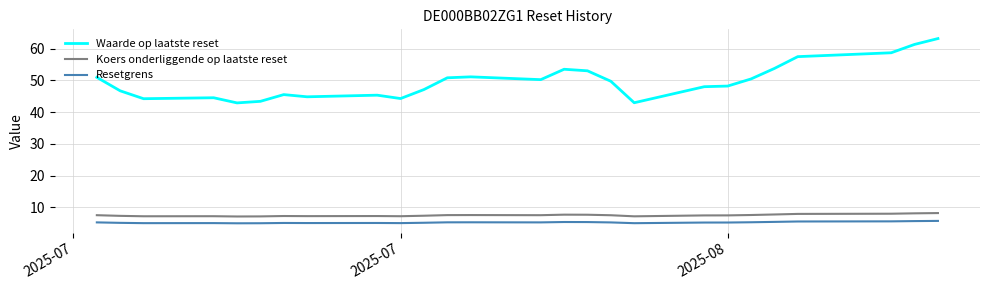

Which series has the largest total across all categories?

Waarde op laatste reset